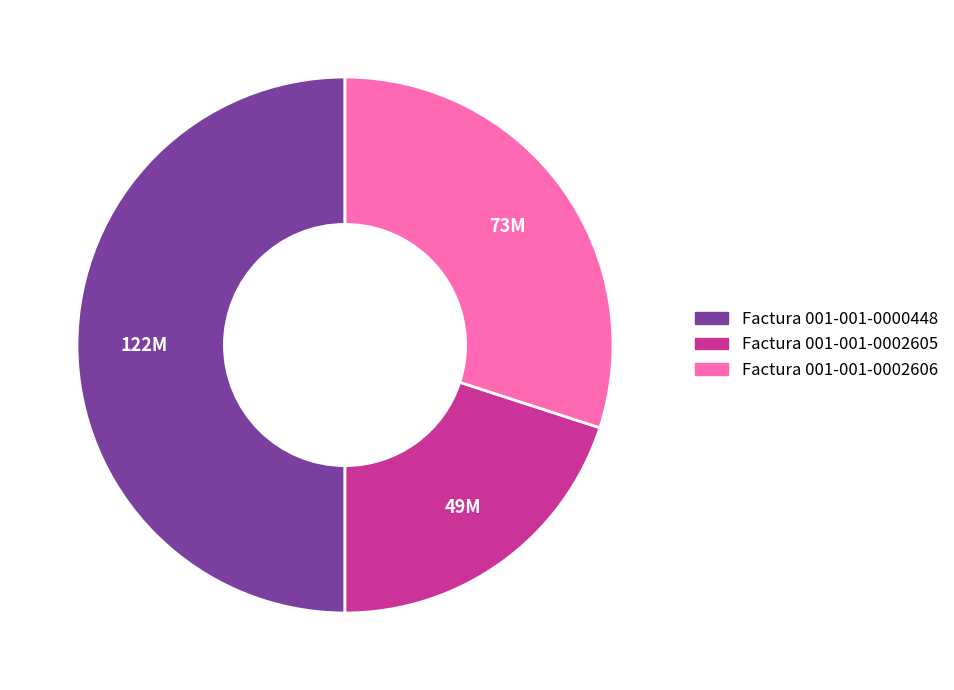

Is there a majority slice in this chart?

No